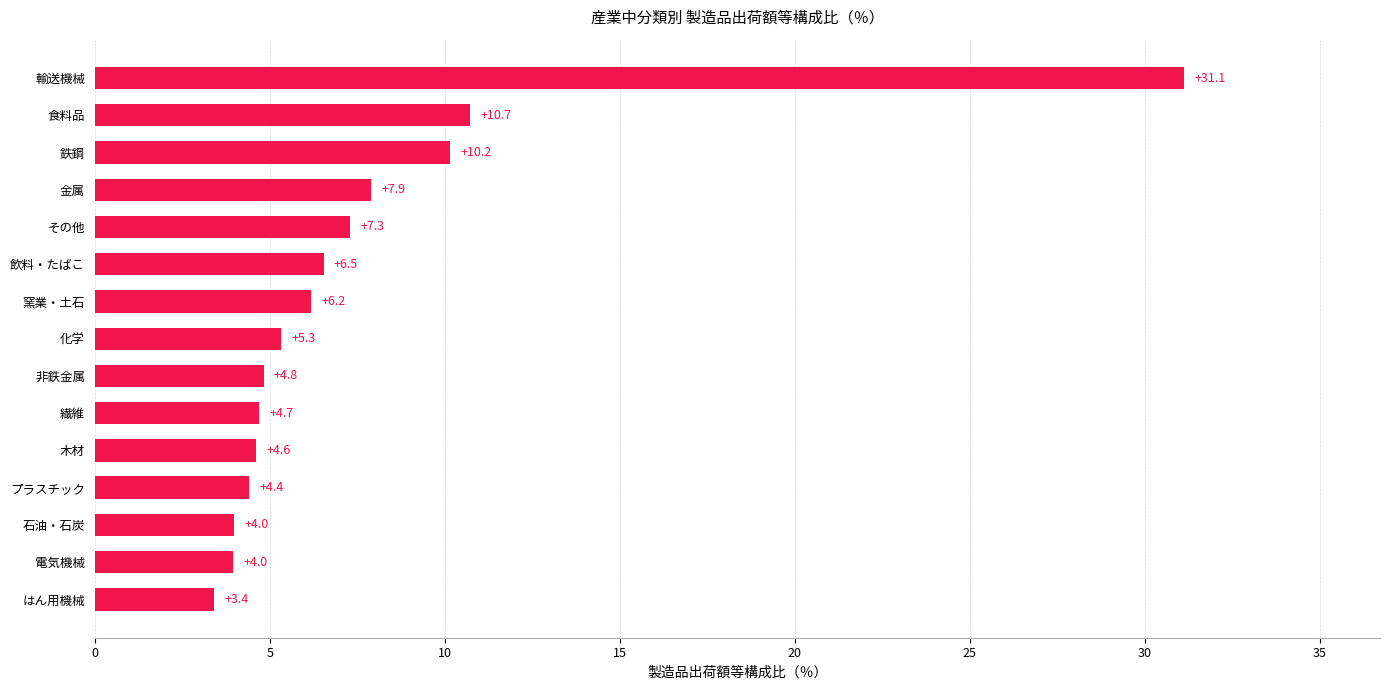

Are the bars horizontal?

Yes